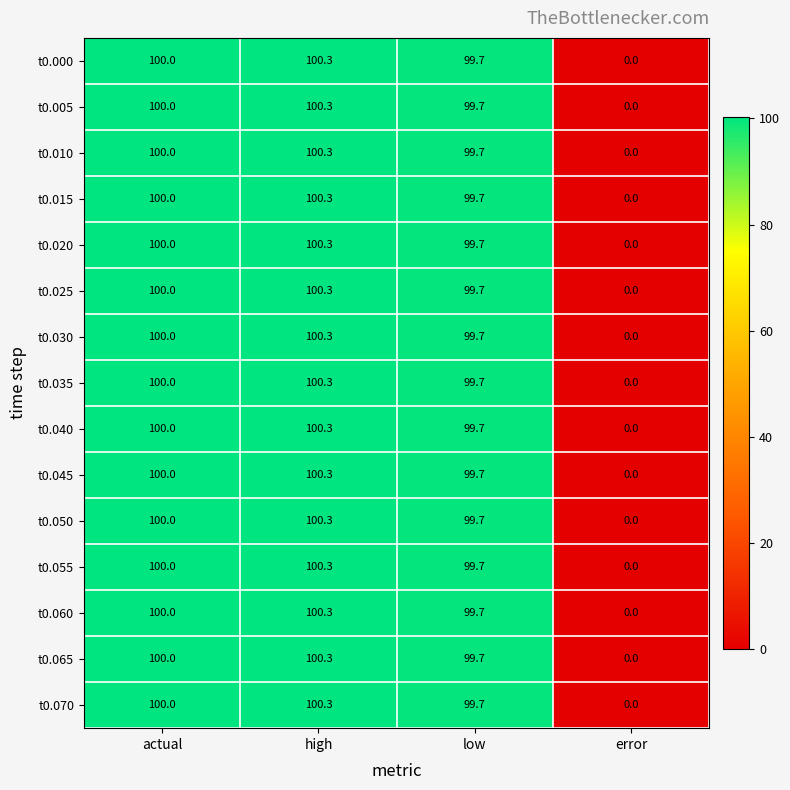

What value does the t0.040 series have at high?

100.3